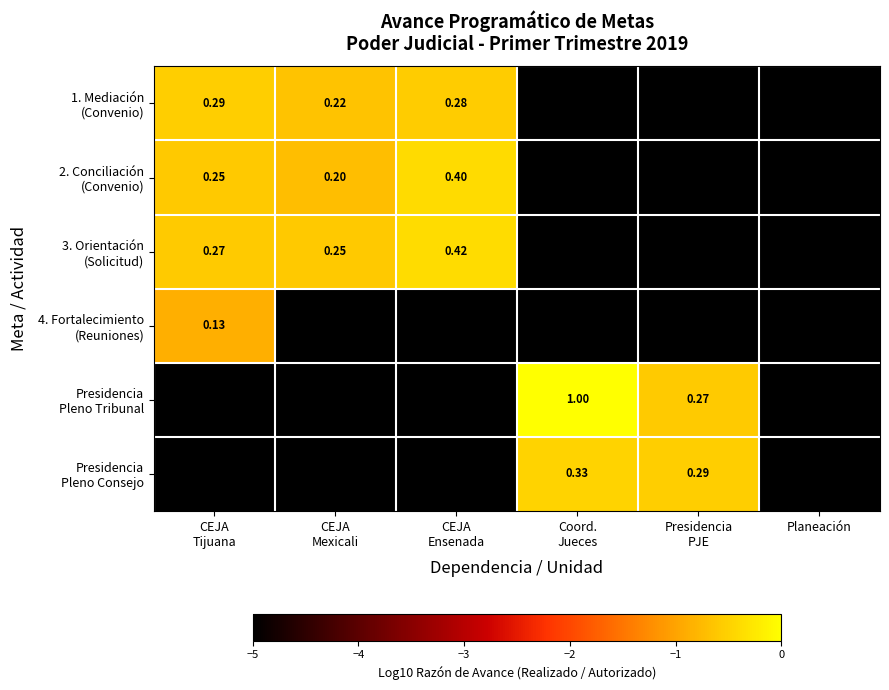

Between Presidencia
PJE and CEJA
Tijuana, which is larger?

CEJA
Tijuana